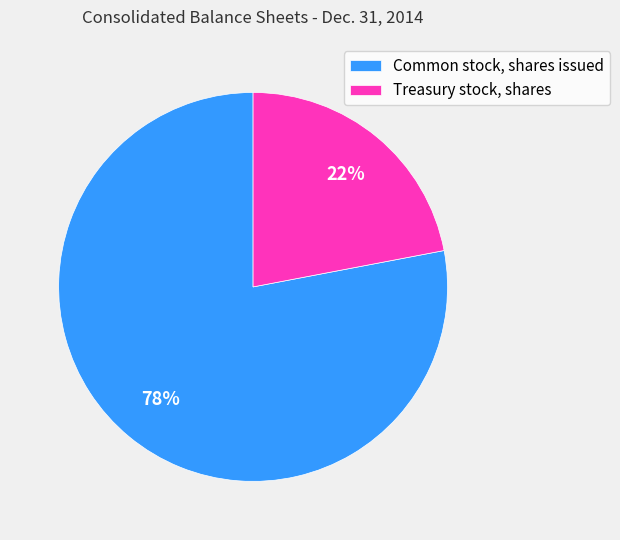

The Common stock, shares issued slice represents 78% of the pie. True or false?

True